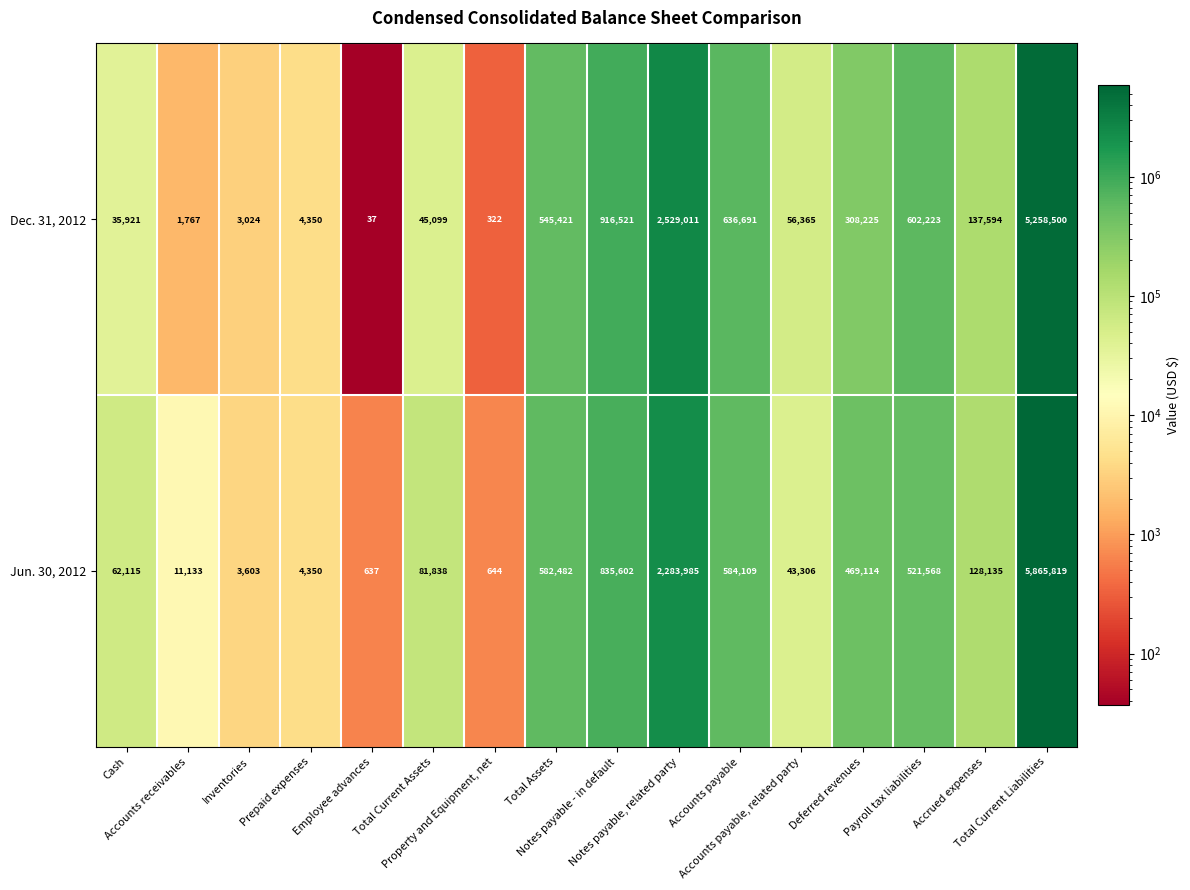

What is the average value of the Dec. 31, 2012 series?

692567